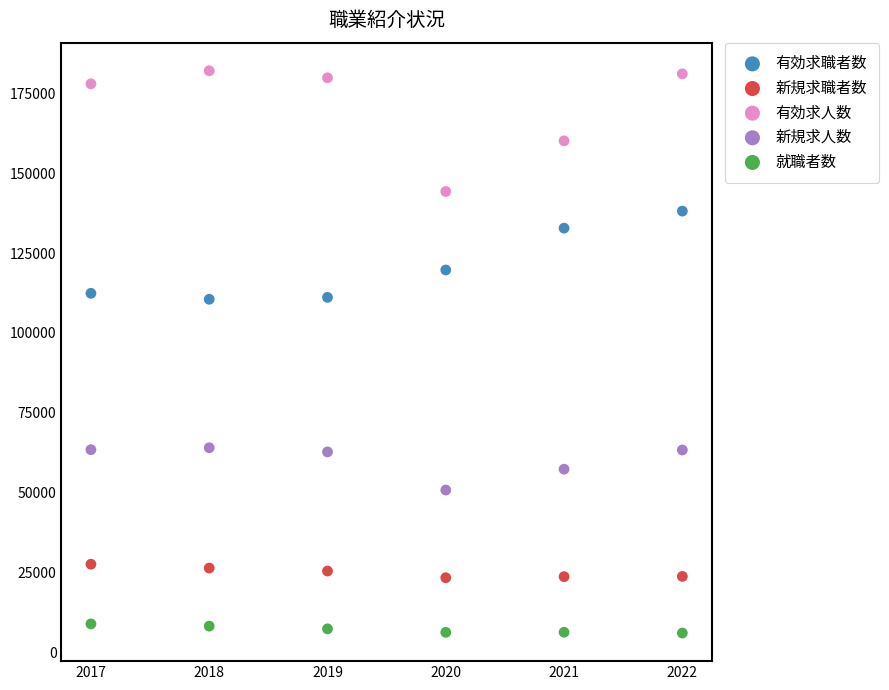

Which series has the widest spread of Y values?

有効求人数